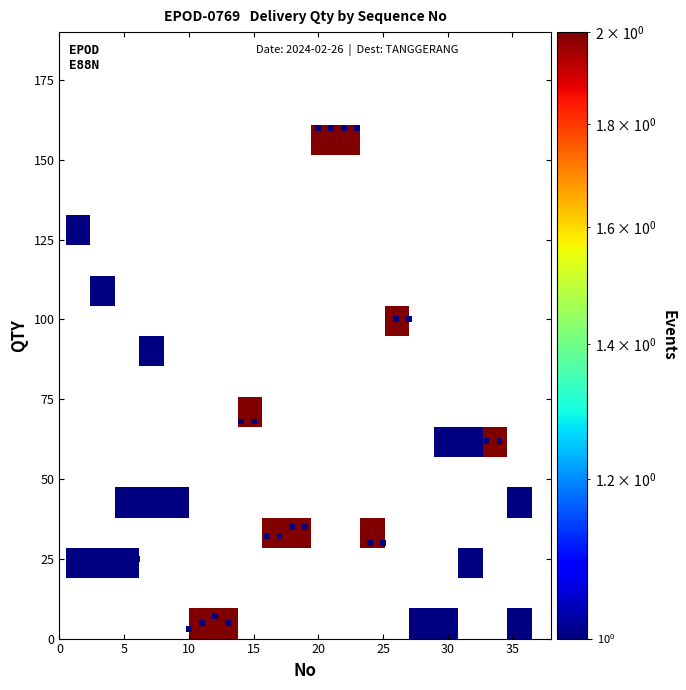

What Y value in the scatter plot is closest to 80?

88